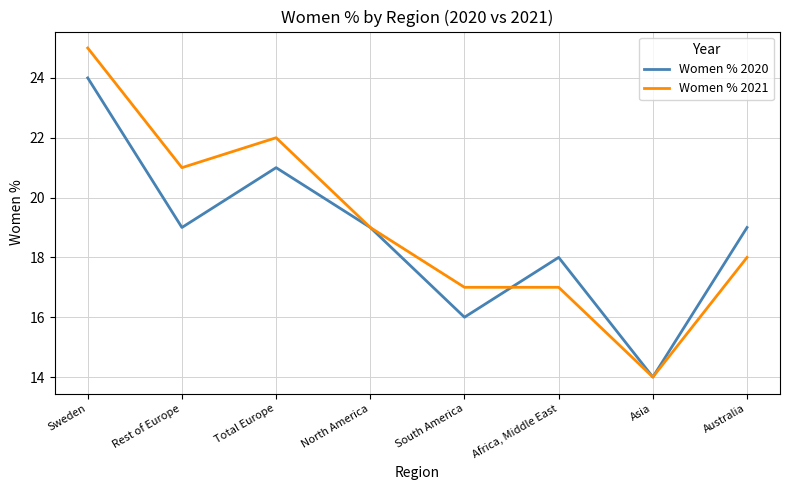

List the series in order of their peak value, highest first.

Women % 2021, Women % 2020